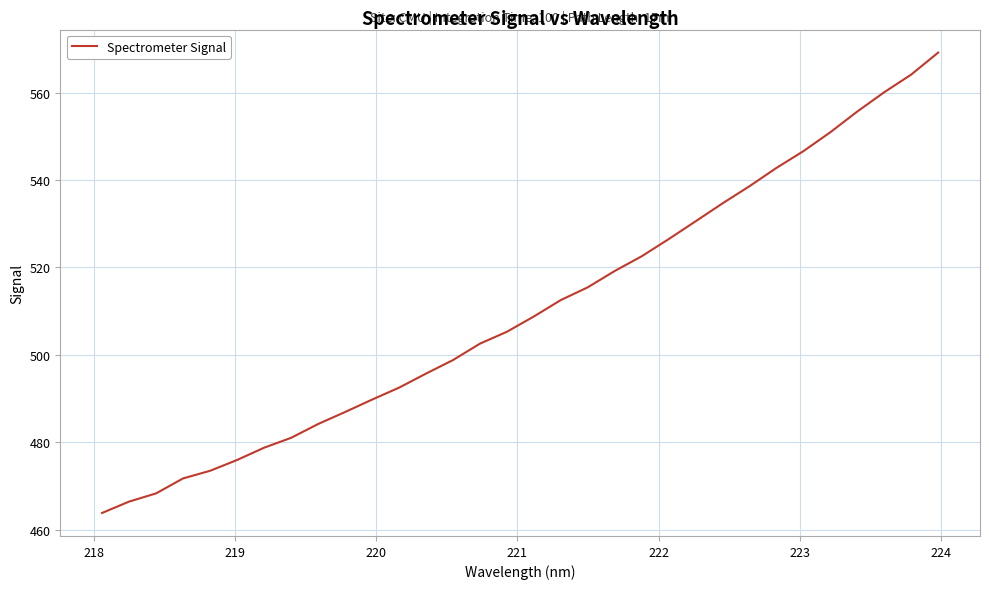

What is the smallest value displayed?

463.8